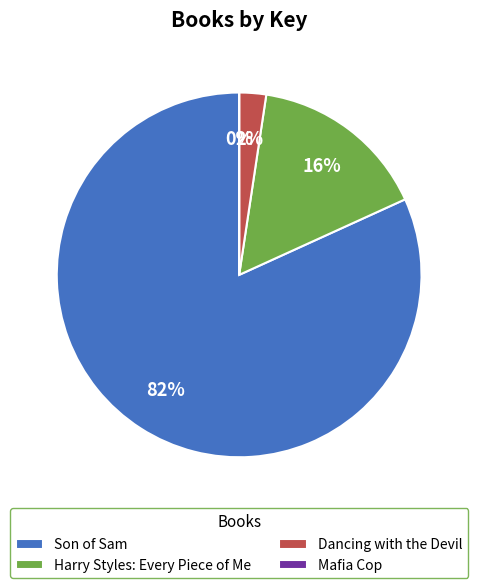

To the nearest percent, what is the difference between the Harry Styles: Every Piece of Me and Son of Sam slice percentages?

66%